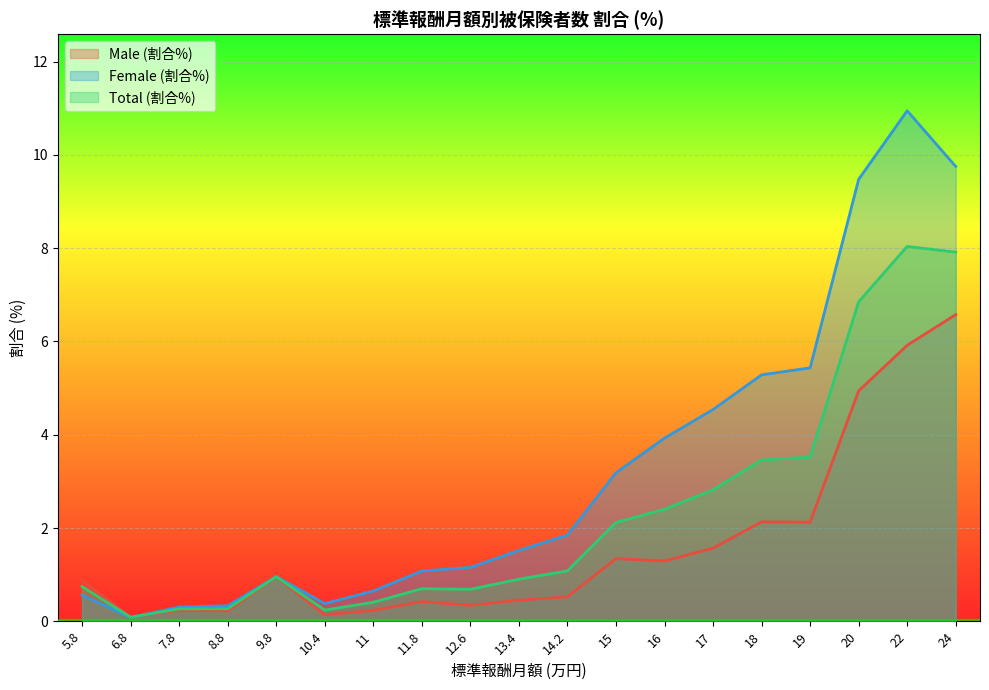

What is the greatest value displayed?

10.9